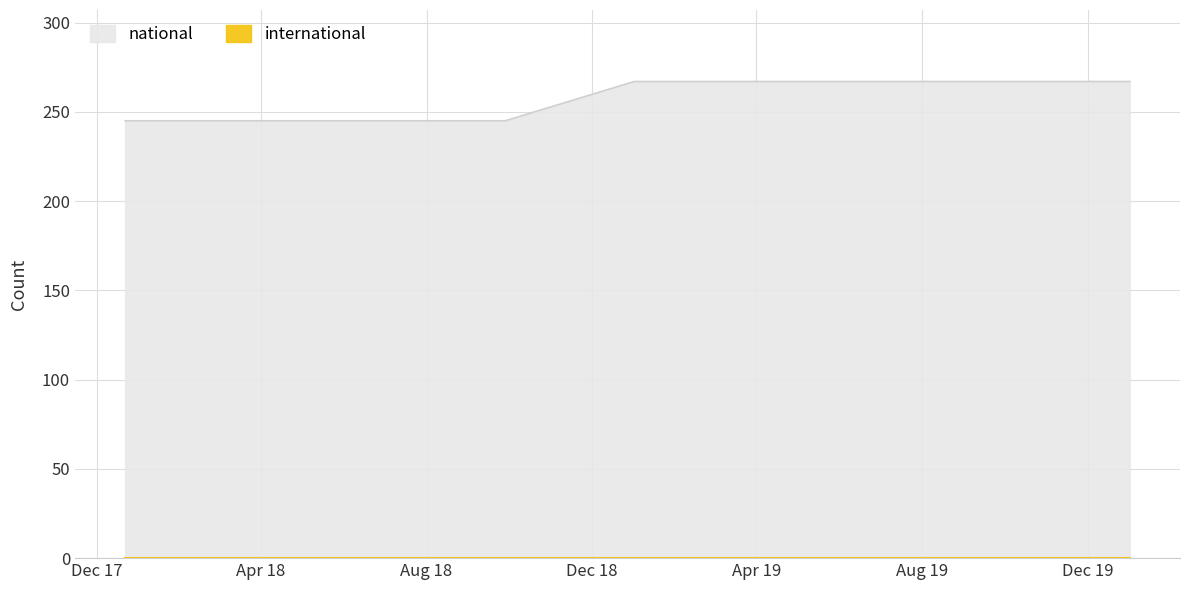

What is the difference between the second highest and second lowest values?

22